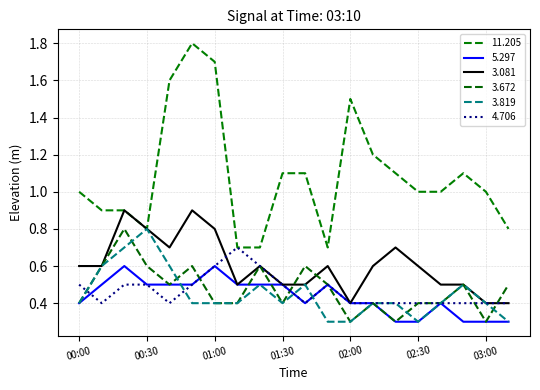

Reading left to right, what are all the values shown in this chart?

11.205: 1.0	0.9	0.9	0.8	1.6	1.8	1.7	0.7	0.7	1.1	1.1	0.7	1.5	1.2	1.1	1.0	1.0	1.1	1.0	0.8
5.297: 0.4	0.5	0.6	0.5	0.5	0.5	0.6	0.5	0.5	0.5	0.4	0.5	0.4	0.4	0.3	0.3	0.4	0.3	0.3	0.3
3.081: 0.6	0.6	0.9	0.8	0.7	0.9	0.8	0.5	0.6	0.5	0.5	0.6	0.4	0.6	0.7	0.6	0.5	0.5	0.4	0.4
3.672: 0.4	0.6	0.8	0.6	0.5	0.6	0.4	0.4	0.6	0.4	0.6	0.5	0.3	0.4	0.3	0.4	0.4	0.5	0.3	0.5
3.819: 0.4	0.6	0.7	0.8	0.6	0.4	0.4	0.4	0.5	0.4	0.5	0.3	0.3	0.4	0.4	0.3	0.4	0.5	0.4	0.3
4.706: 0.5	0.4	0.5	0.5	0.4	0.5	0.6	0.7	0.6	0.5	0.4	0.5	0.4	0.4	0.4	0.4	0.4	0.4	0.4	0.4